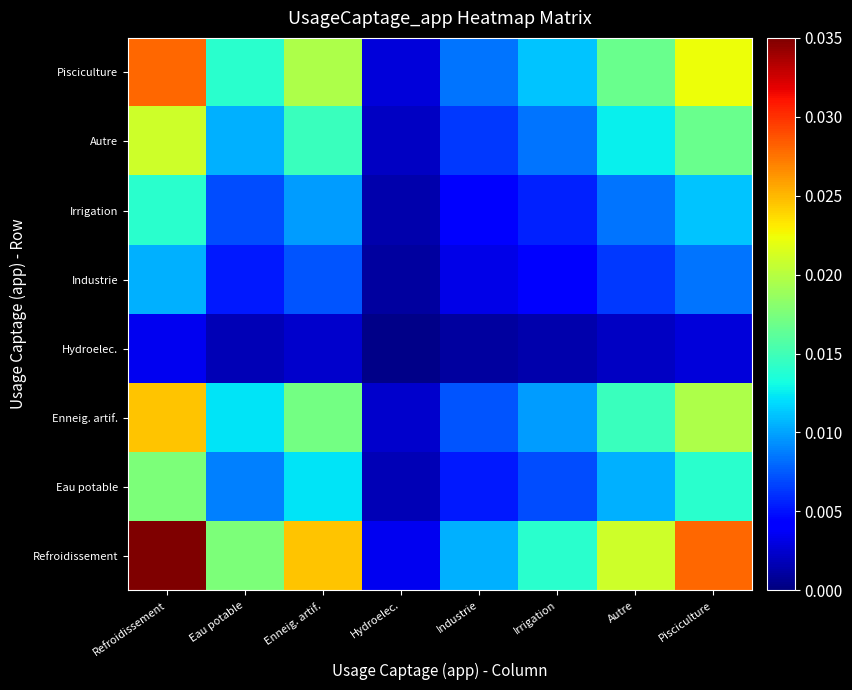

Rank the series by their maximum value, from highest to lowest.

Refroidissement, Pisciculture, Enneig. artif., Autre, Eau potable, Irrigation, Industrie, Hydroelec.